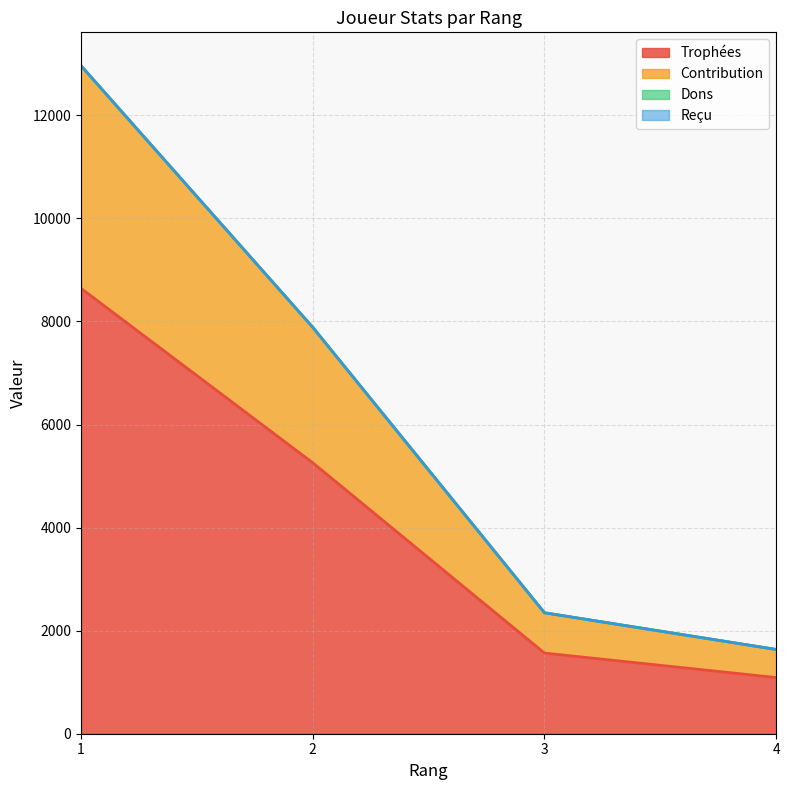

Between 1 and 3, which is larger?

1